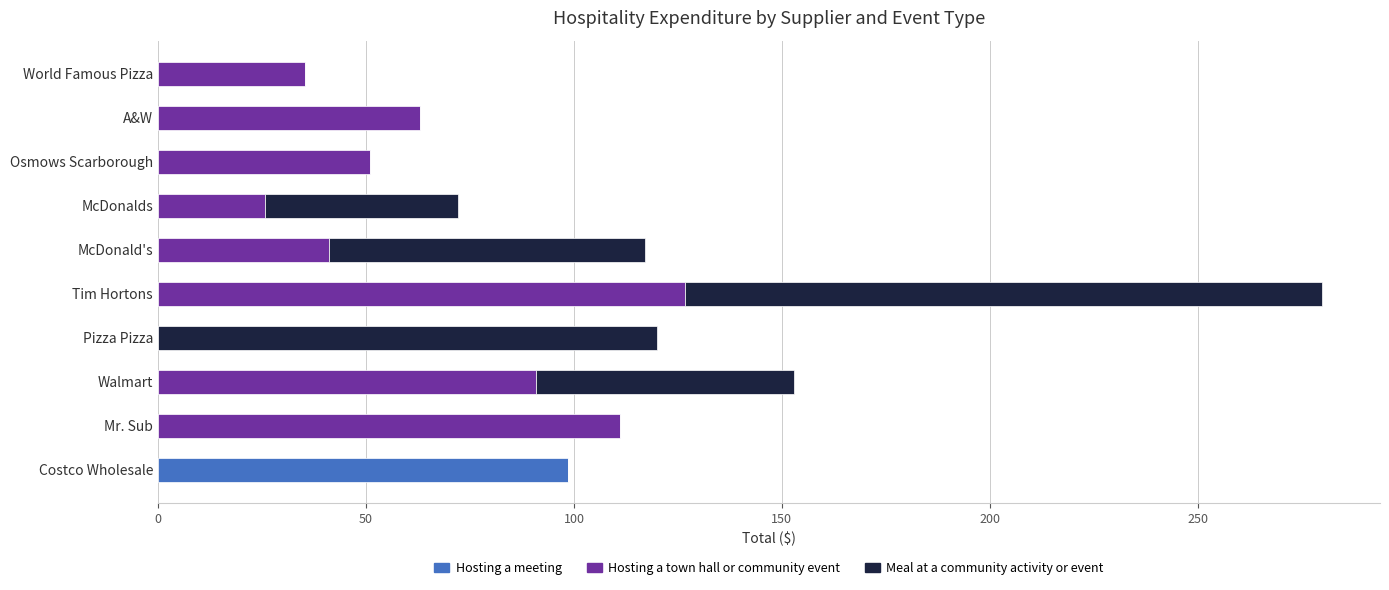

What is the total value across all series at Tim Hortons?

279.8